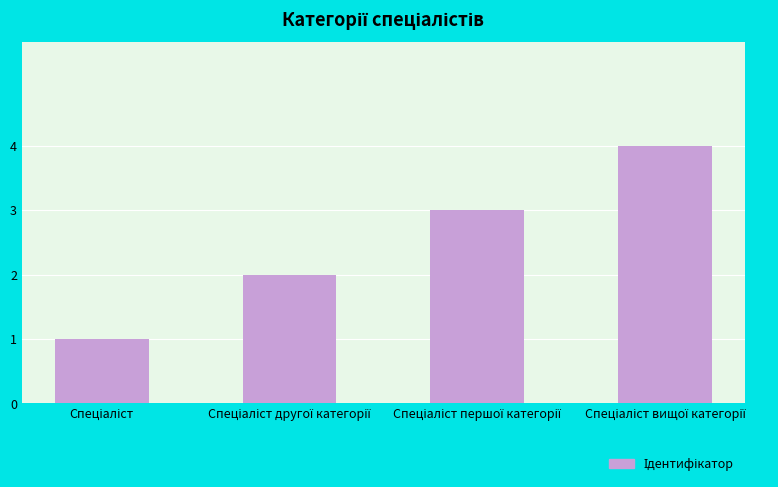

Count the values in the range 2 to 4.

3